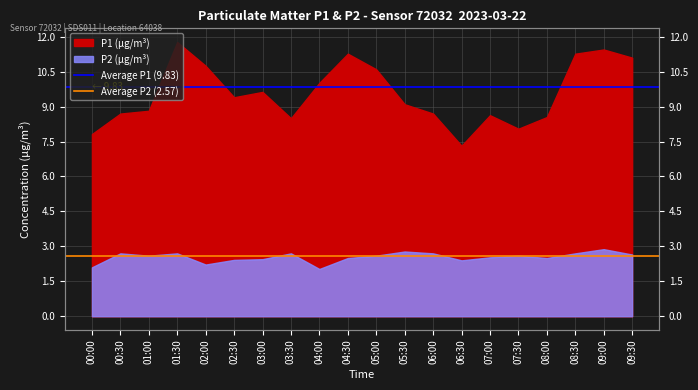

Read the Average P2 (2.57) value at 00:30.

2.6